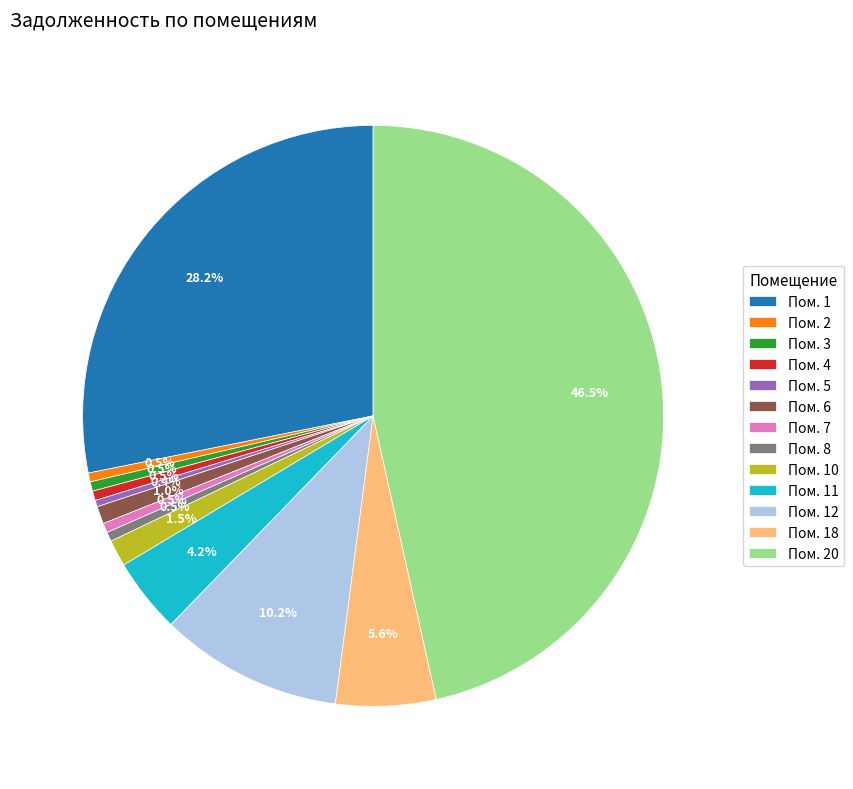

Between Пом. 7 and Пом. 1, which is larger?

Пом. 1